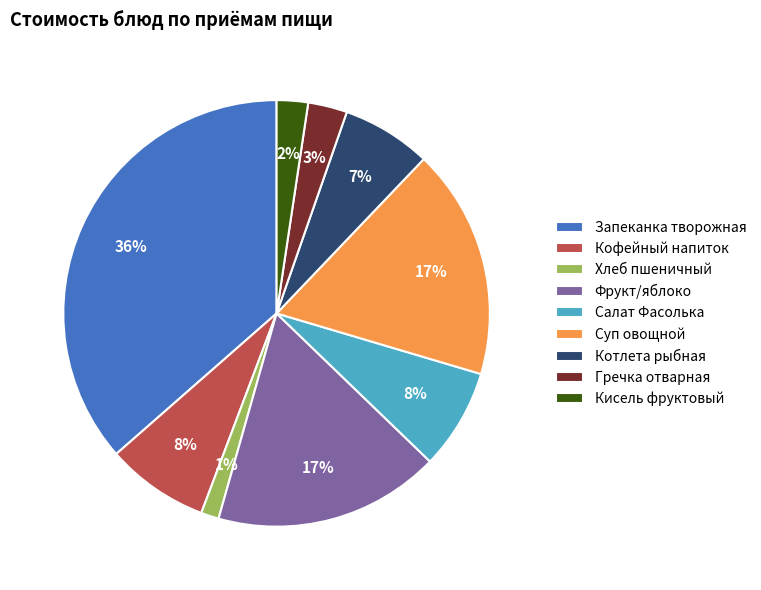

How many segments does this pie chart have?

9